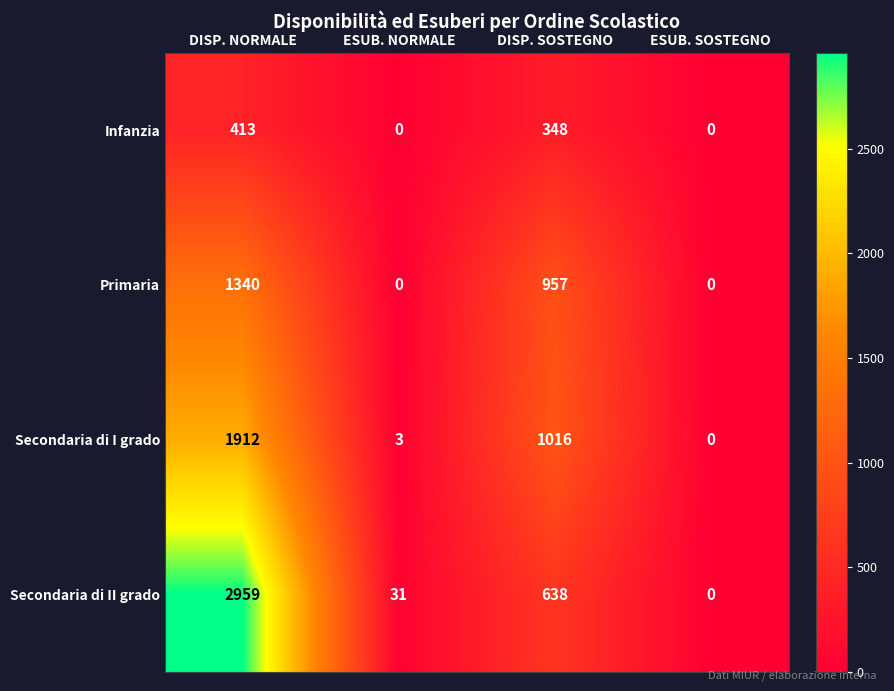

At how many categories does at least one series exceed 1029?

1